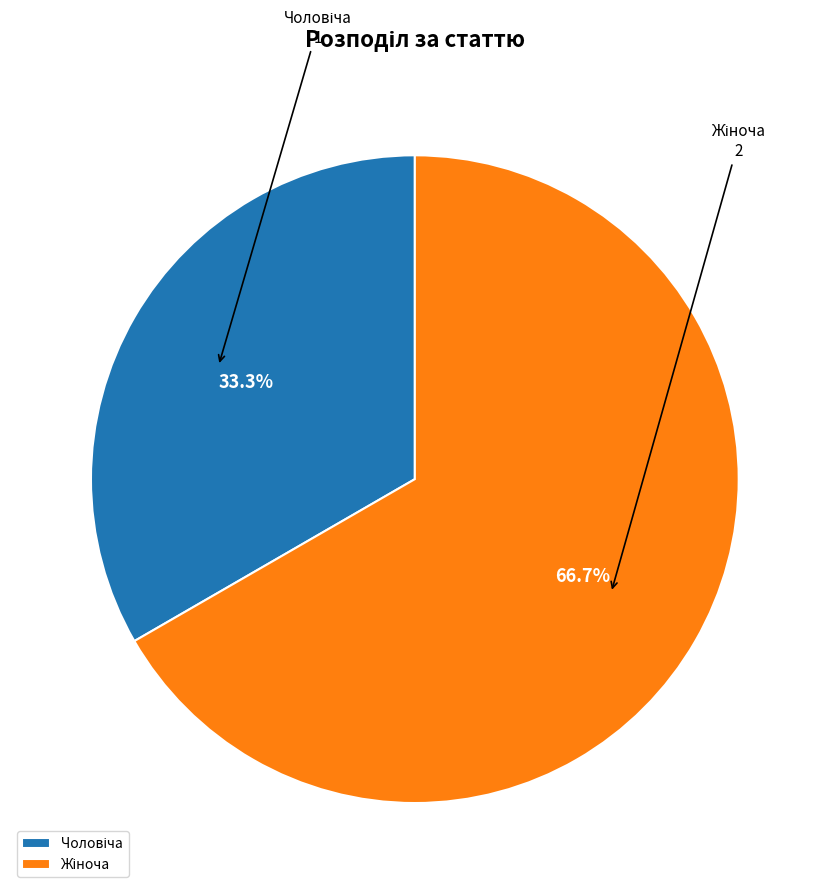

Is there any slice that represents more than half of the pie?

Yes